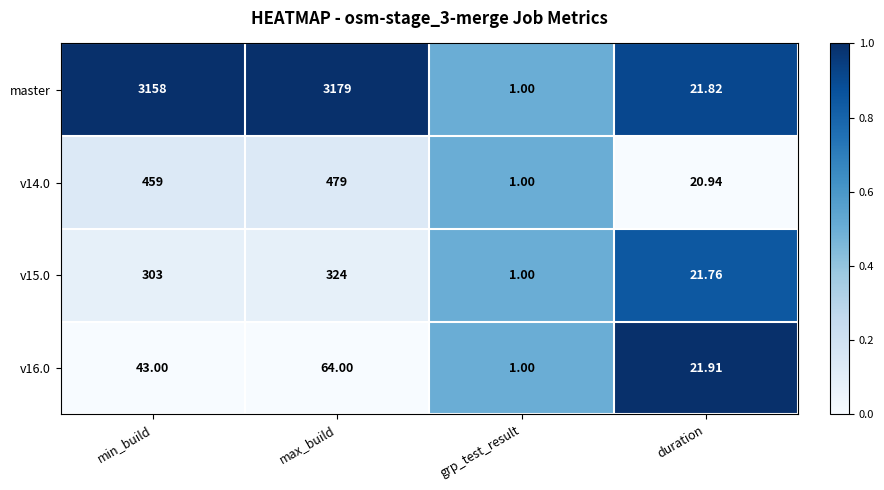

At which label does v15.0 reach its peak?

max_build